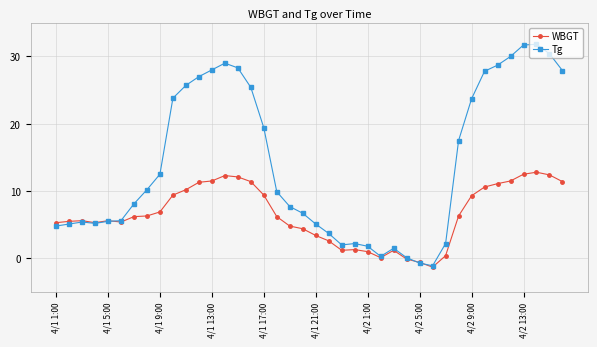

Which series has the largest total across all categories?

Tg